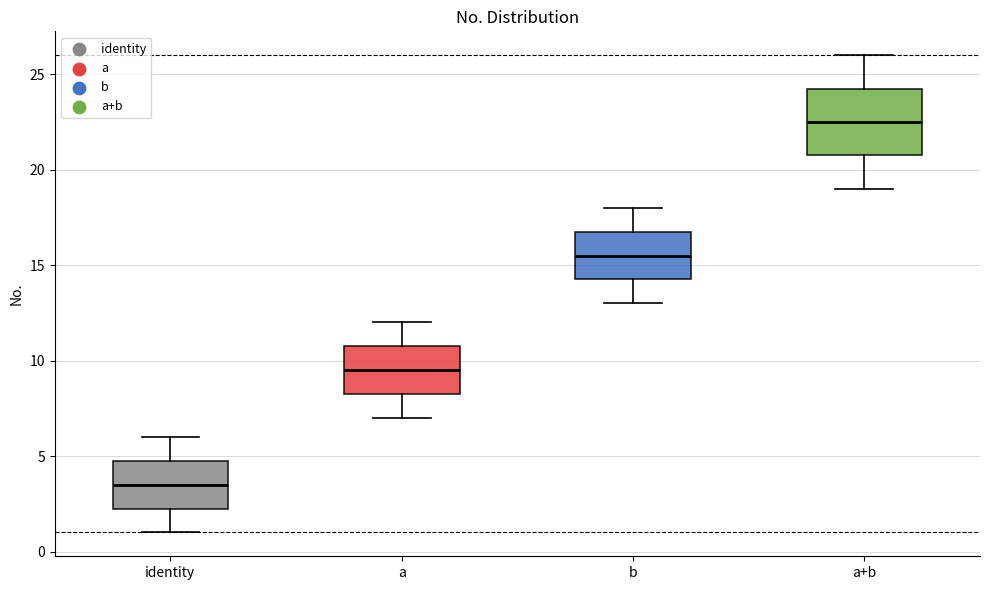

Which box's median line is the lowest?

identity